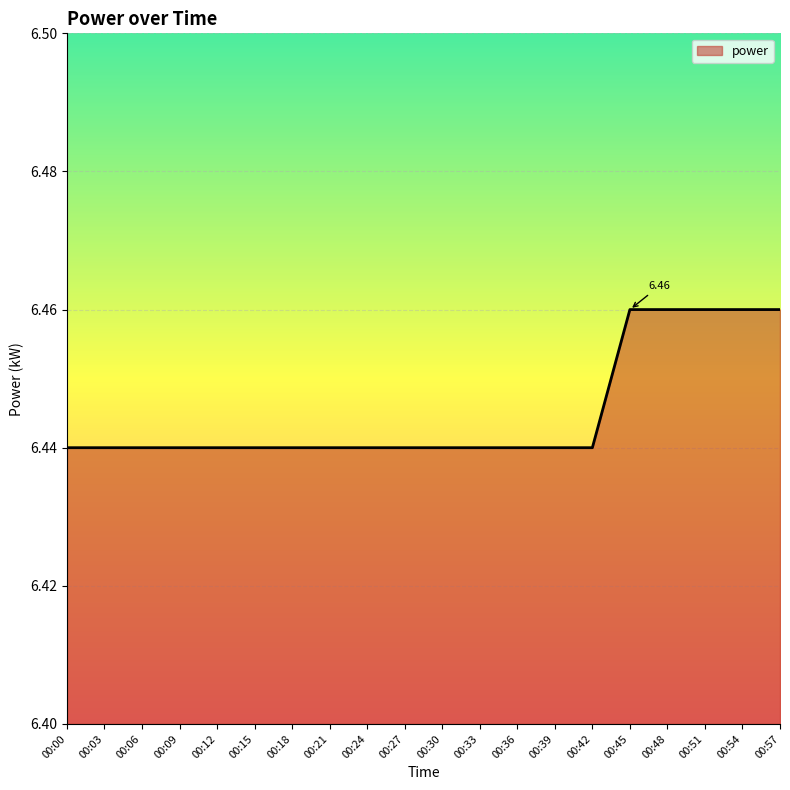

Between 00:57 and 00:36, which is larger?

00:57